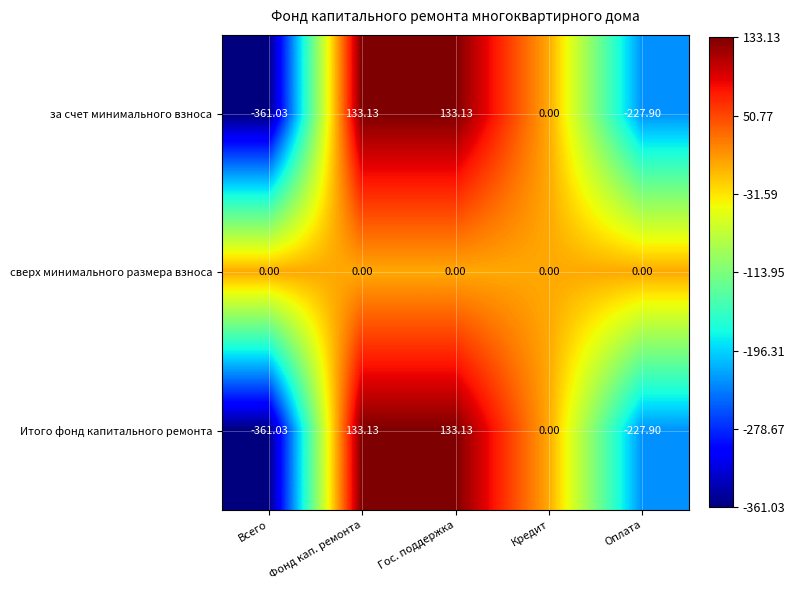

Is the value of за счет минимального взноса at Фонд кап. ремонта greater than the value of сверх минимального размера взноса at Кредит?

Yes